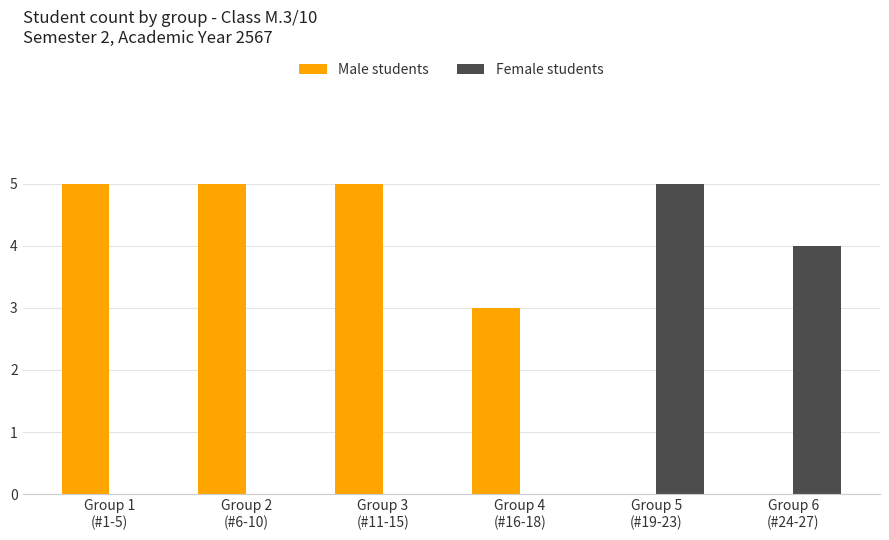

Reading left to right, list all the values displayed in this chart.

Male students: Group 1
(#1-5)=5	Group 2
(#6-10)=5	Group 3
(#11-15)=5	Group 4
(#16-18)=3	Group 5
(#19-23)=0	Group 6
(#24-27)=0
Female students: Group 1
(#1-5)=0	Group 2
(#6-10)=0	Group 3
(#11-15)=0	Group 4
(#16-18)=0	Group 5
(#19-23)=5	Group 6
(#24-27)=4